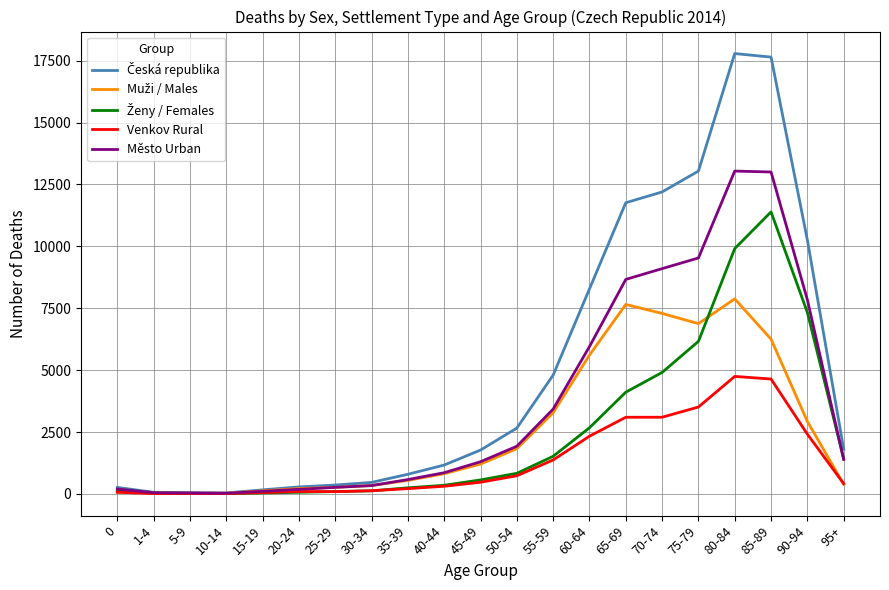

Does the chart have visible grid lines?

Yes